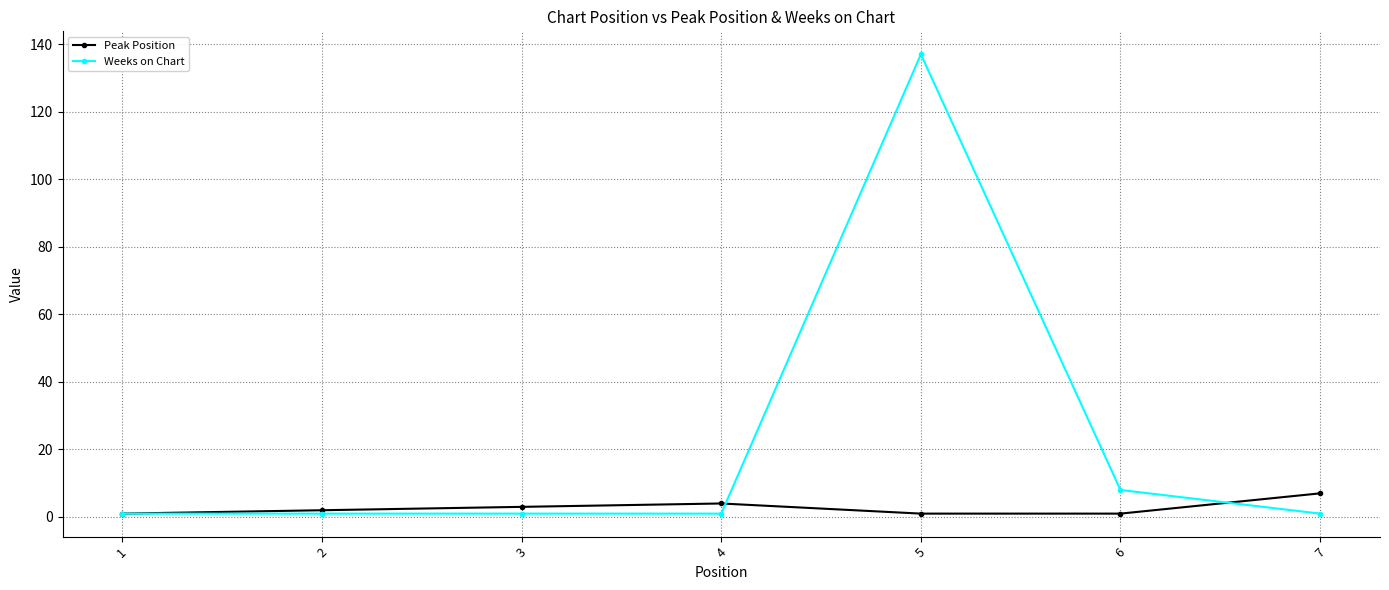

Which series has the widest spread of values?

Weeks on Chart